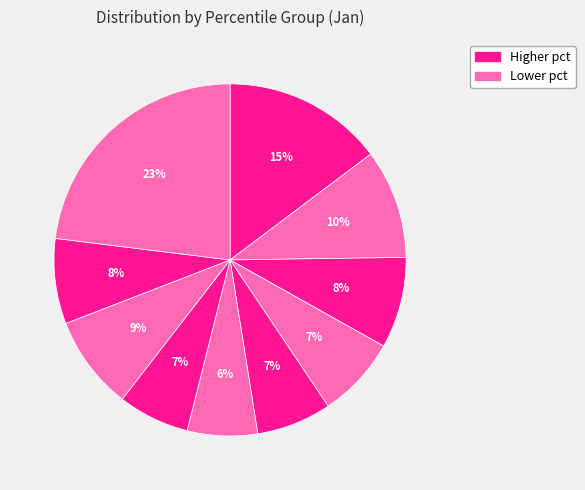

How many slices are in this pie chart?

10